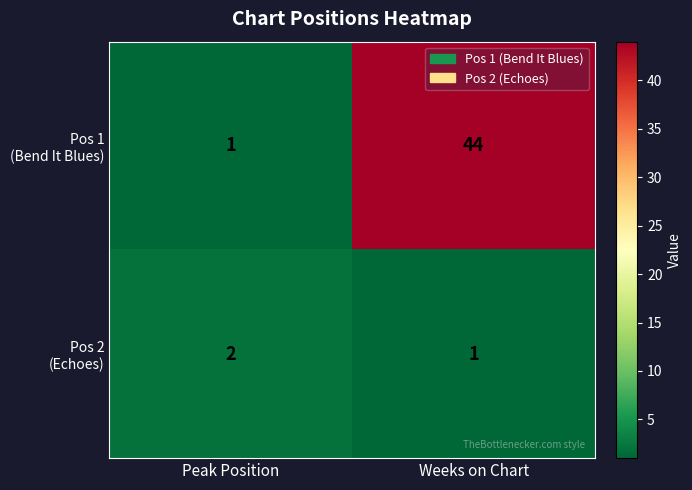

What is the difference between the highest and lowest values at Peak Position?

1